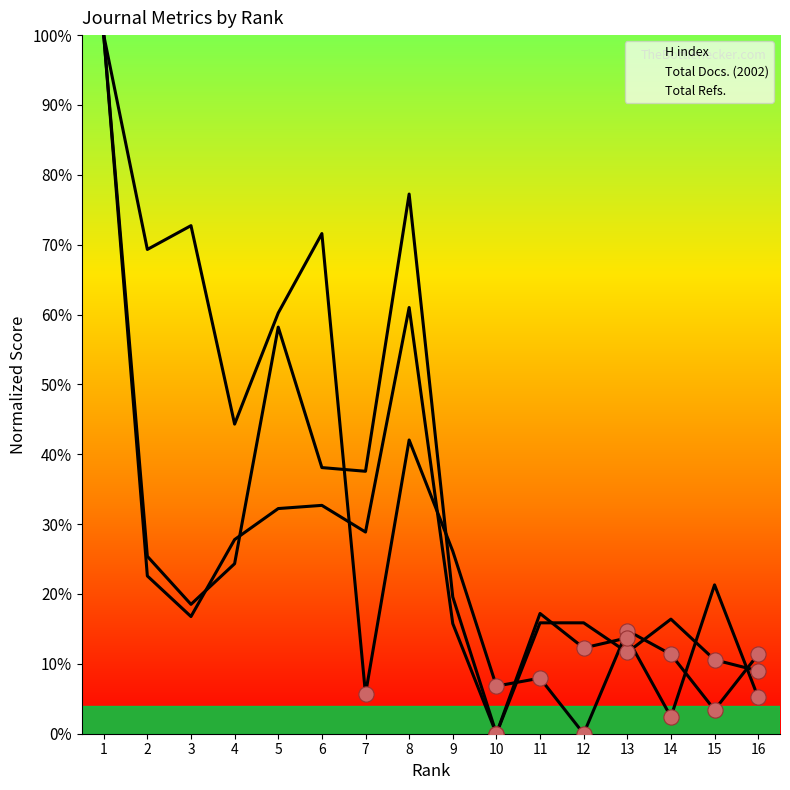

What are all the series names shown in the legend?

H index, Total Docs. (2002), Total Refs.